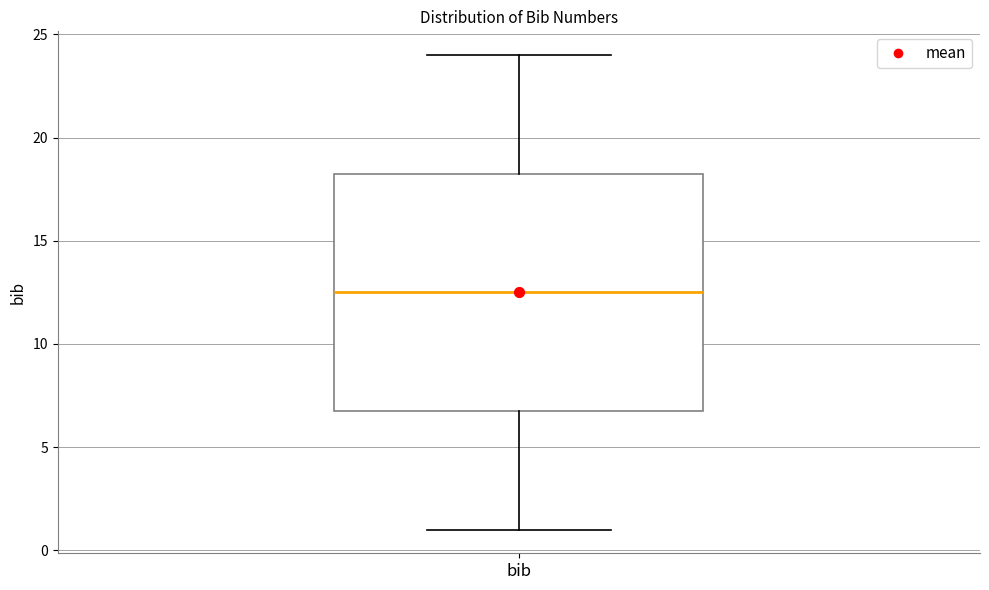

Read this box plot against the y-axis: the position of the median line, the range covered by the box, and the ends of both whiskers. The values are not printed on the chart, so give them approximately, as read against the axis.

median 12.5, box 7.0 to 18.5, whiskers 1.0 to 24.0